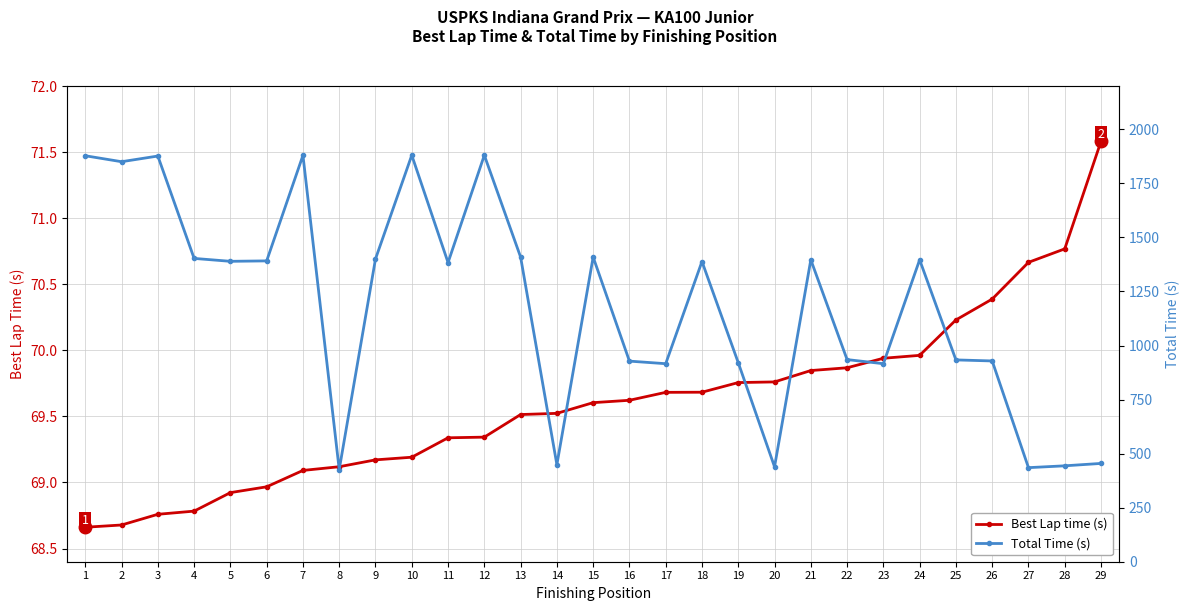

How many categories are shown in the chart?

29